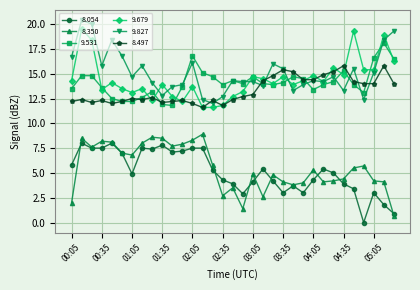

What is the value of the 9.531 point at the 8th from the left?

12.6